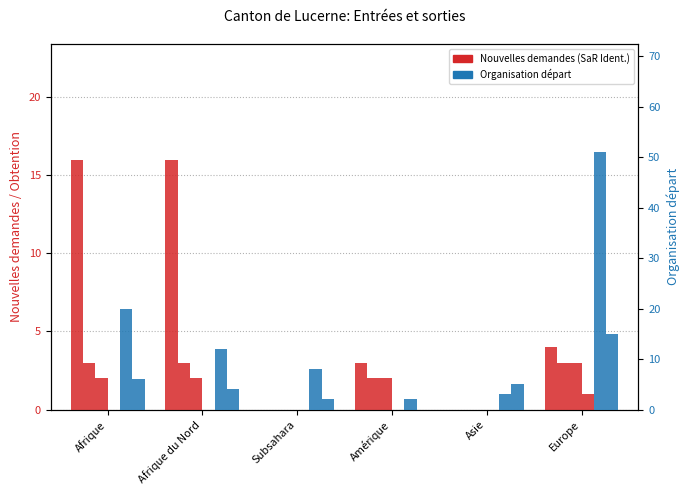

True or false: Fin Organisation départ has a value of 20 at Afrique.

True